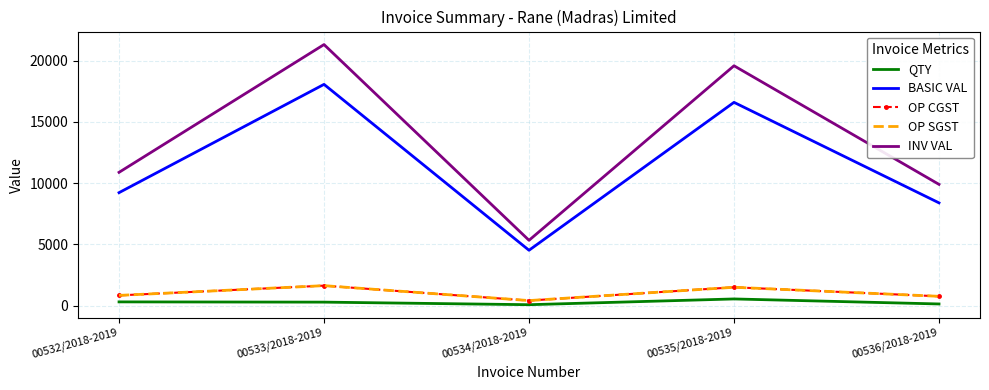

What is the label of the 5th point from the right?

00532/2018-2019